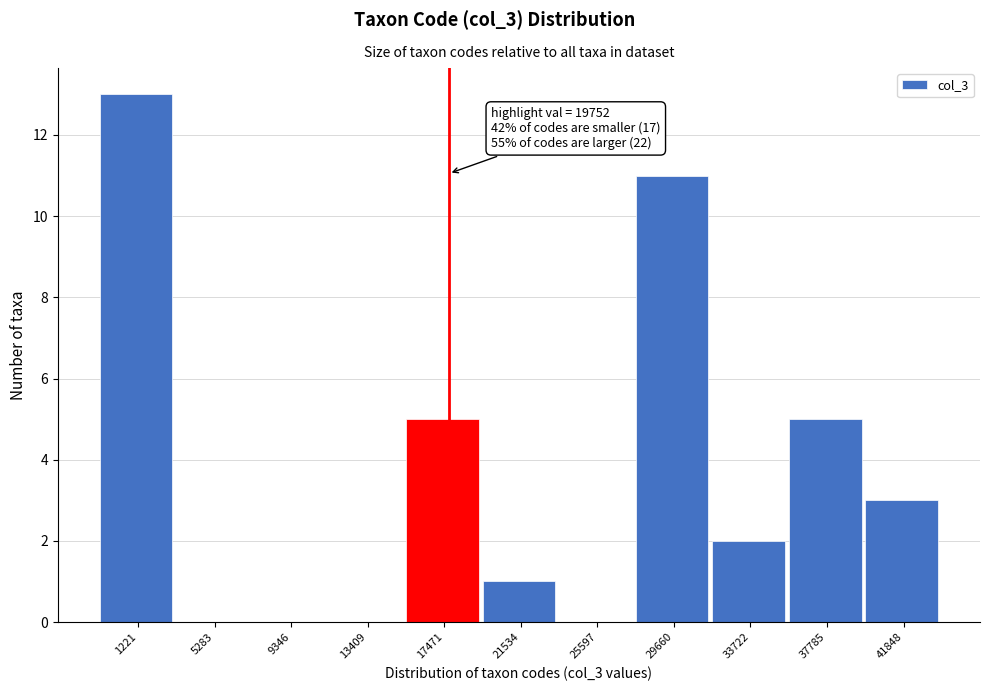

Reading left to right, transcribe all the data shown in this chart.

1221=13	5283=0	9346=0	13409=0	17471=5	21534=1	25597=0	29660=11	33722=2	37785=5	41848=3